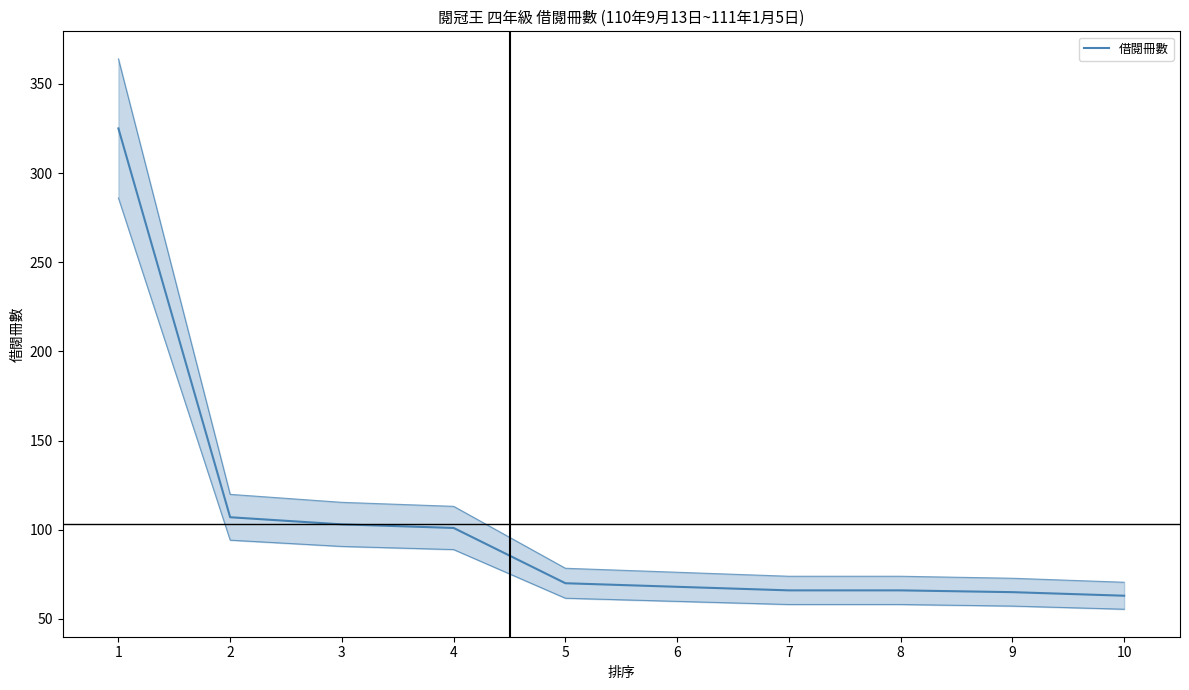

What is the difference between the values at 9 and 3?

38